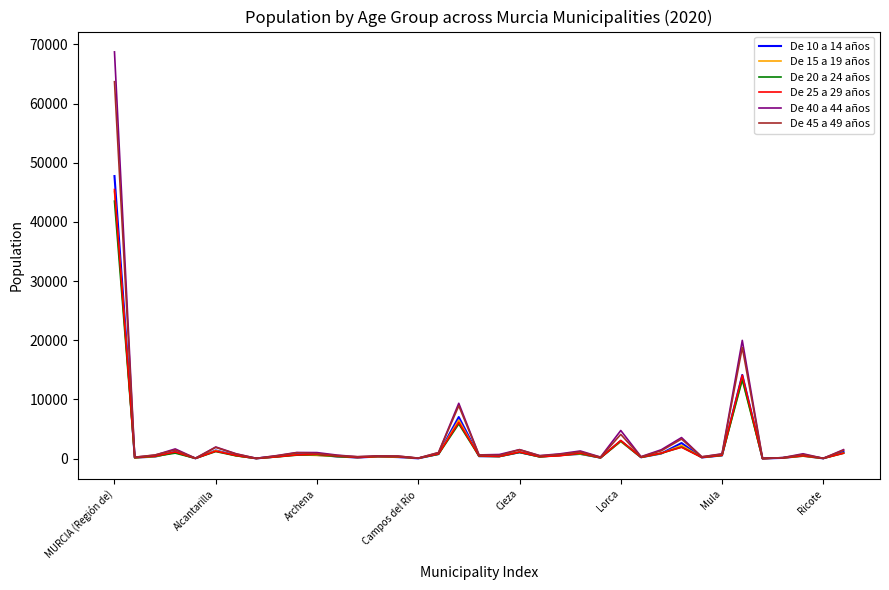

Which series has the largest range (max minus min)?

De 40 a 44 años